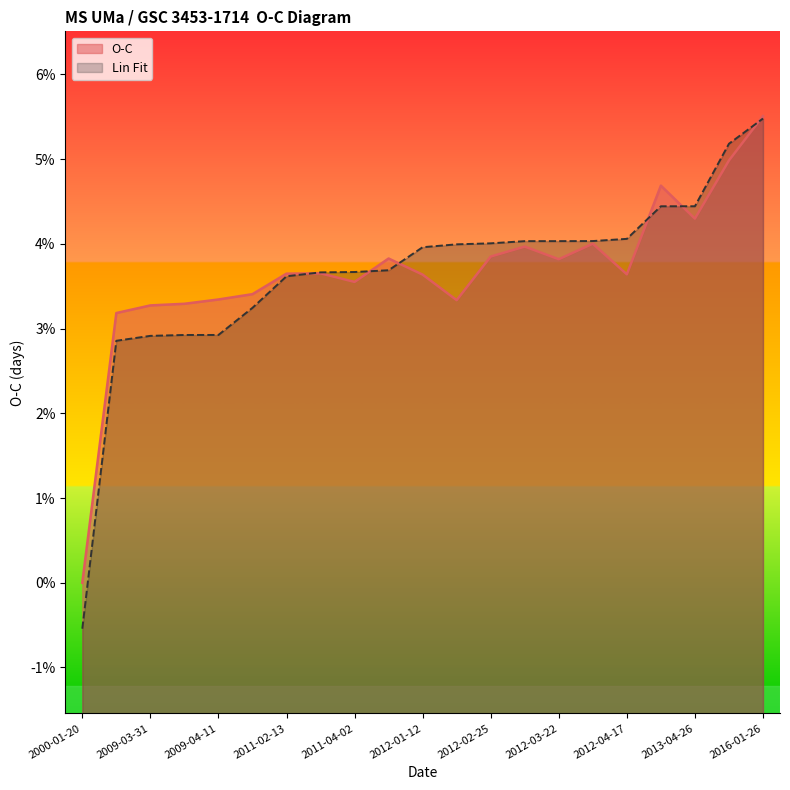

At which category does the chart reach its minimum across all series?

2000-01-20